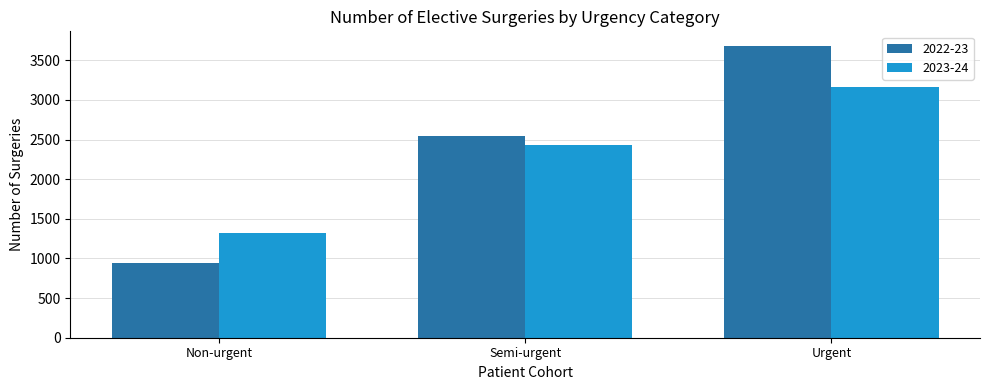

The value of 2022-23 at Non-urgent is 939. True or false?

True